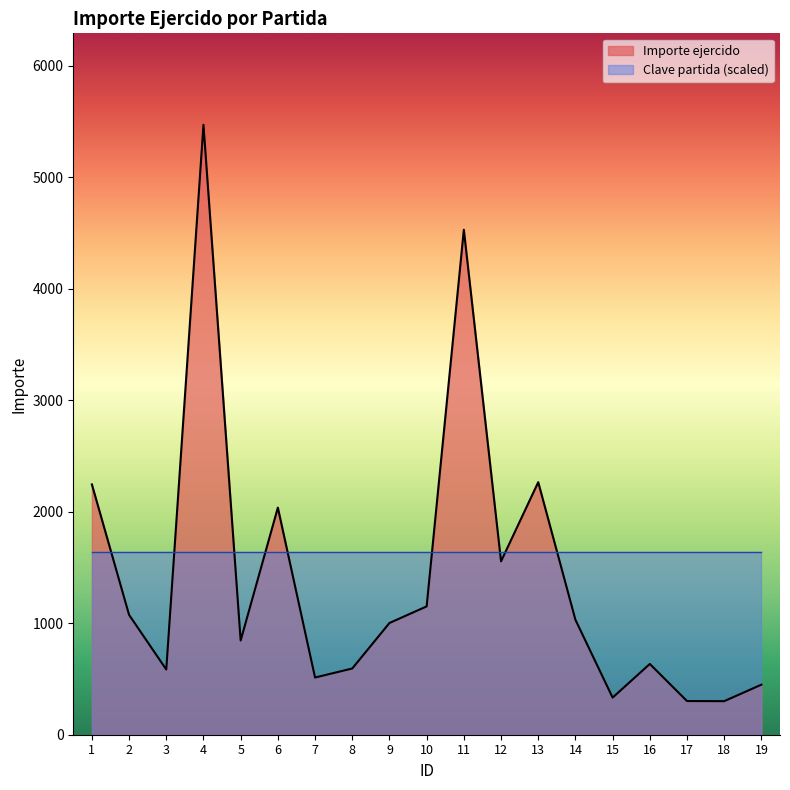

At which category does the chart reach its minimum across all series?

18